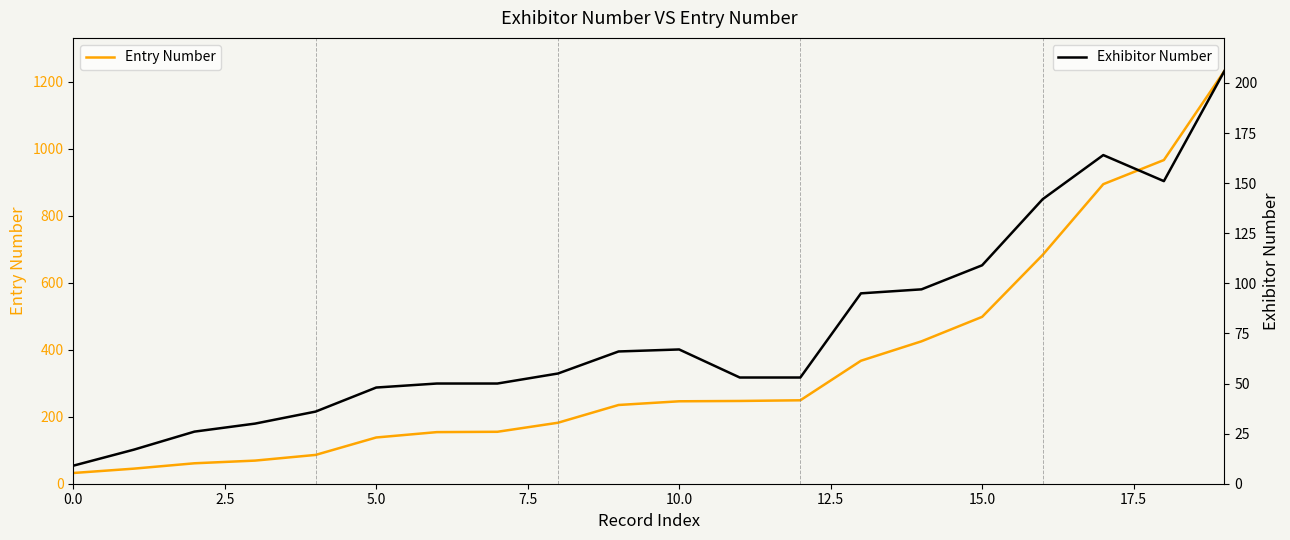

Is this an area chart (filled region under the line)?

No